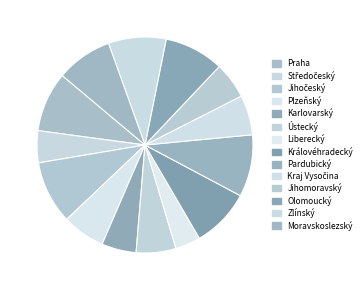

Is the sum of Ústecký and Plzeňský greater than half?

No